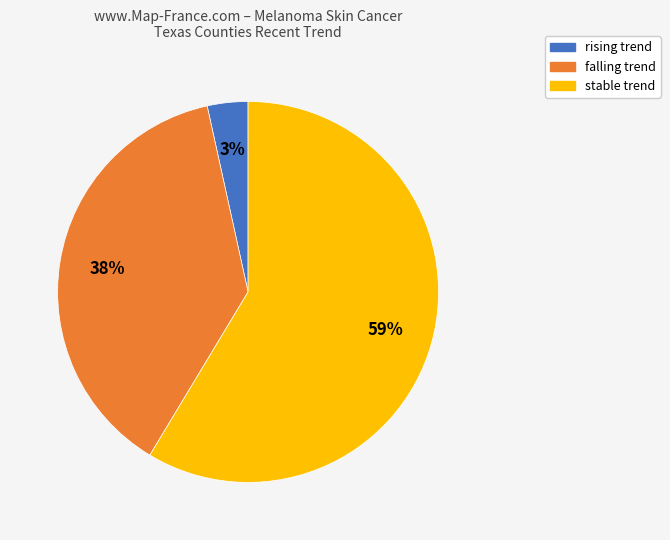

Rank the categories by value from lowest to highest.

rising, falling, stable